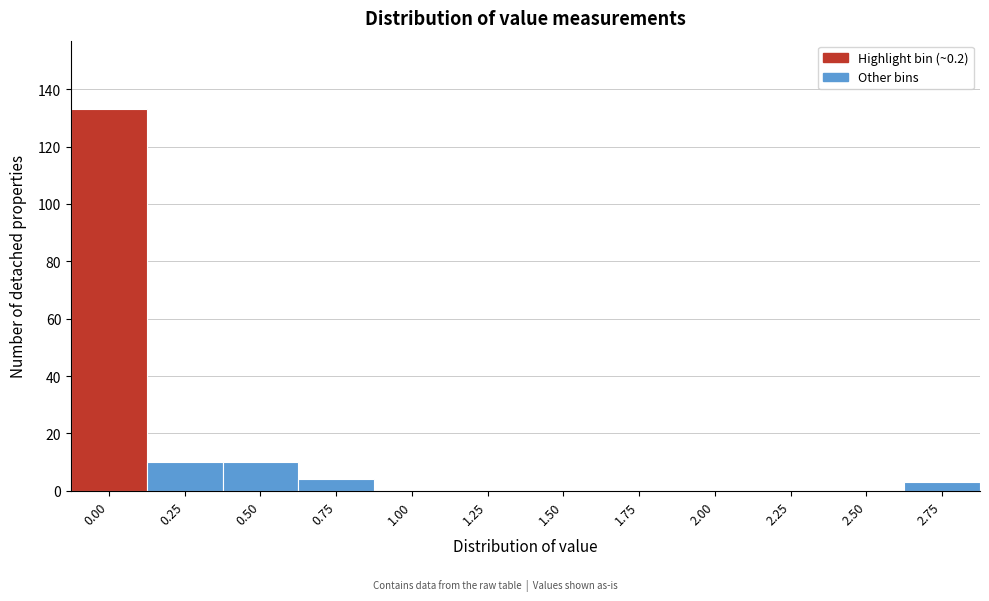

Reading left to right, transcribe all the data shown in this chart.

0.00=133	0.25=10	0.50=10	0.75=4	1.00=0	1.25=0	1.50=0	1.75=0	2.00=0	2.25=0	2.50=0	2.75=3